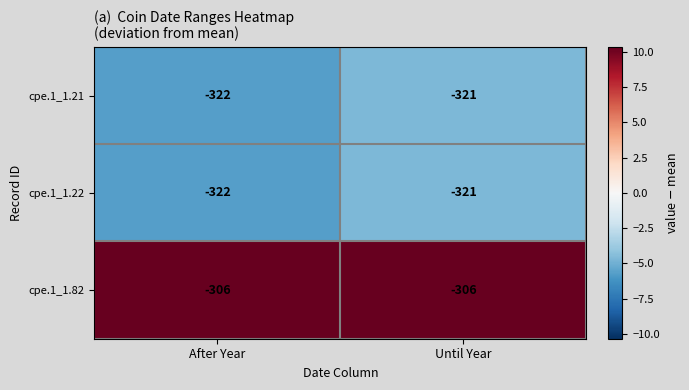

What value does the cpe.1_1.22 series have at After Year?

-322